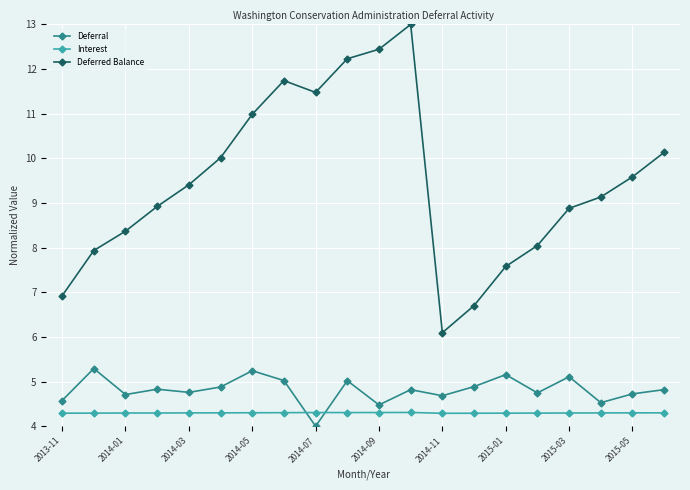

Which series has the largest total across all categories?

Deferred Balance